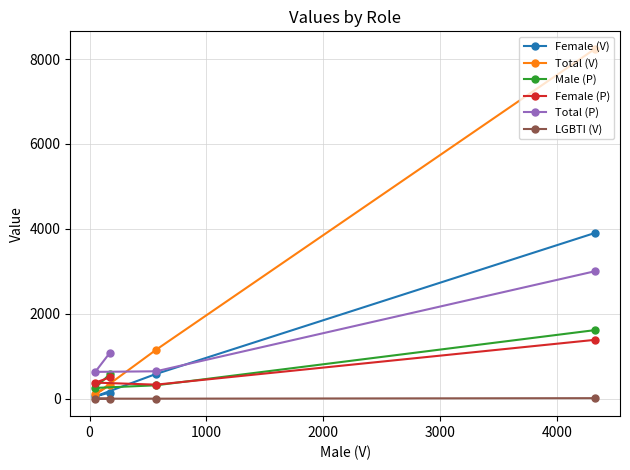

How many lines are shown in the chart?

6